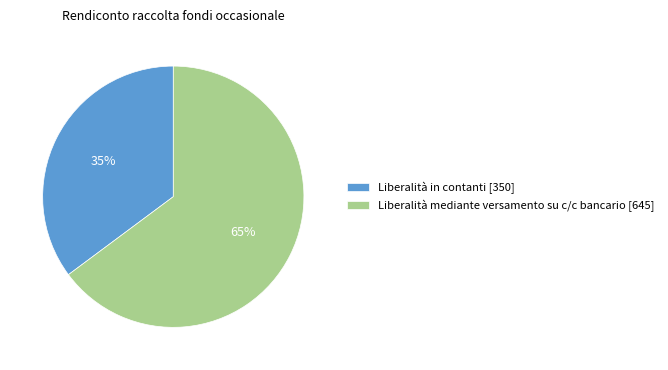

Is the sum of Liberalità mediante versamento su c/c bancario [645] and Liberalità in contanti [350] greater than half?

Yes